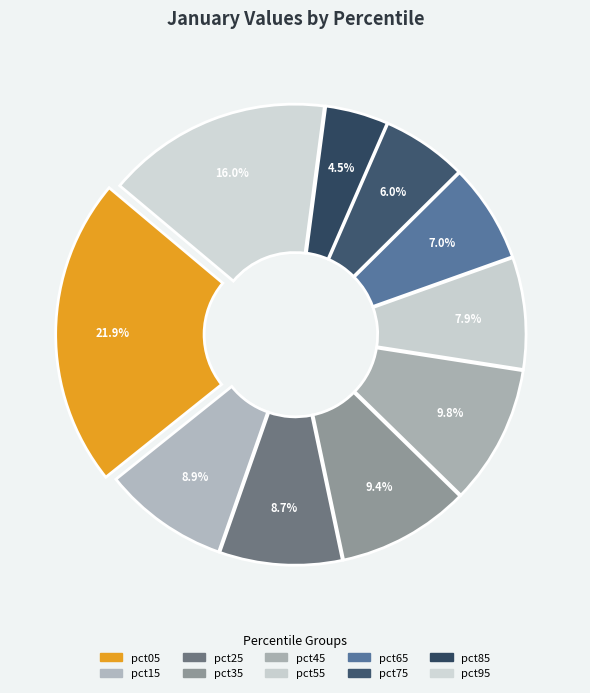

Does pct95 account for over 50% of the chart?

No